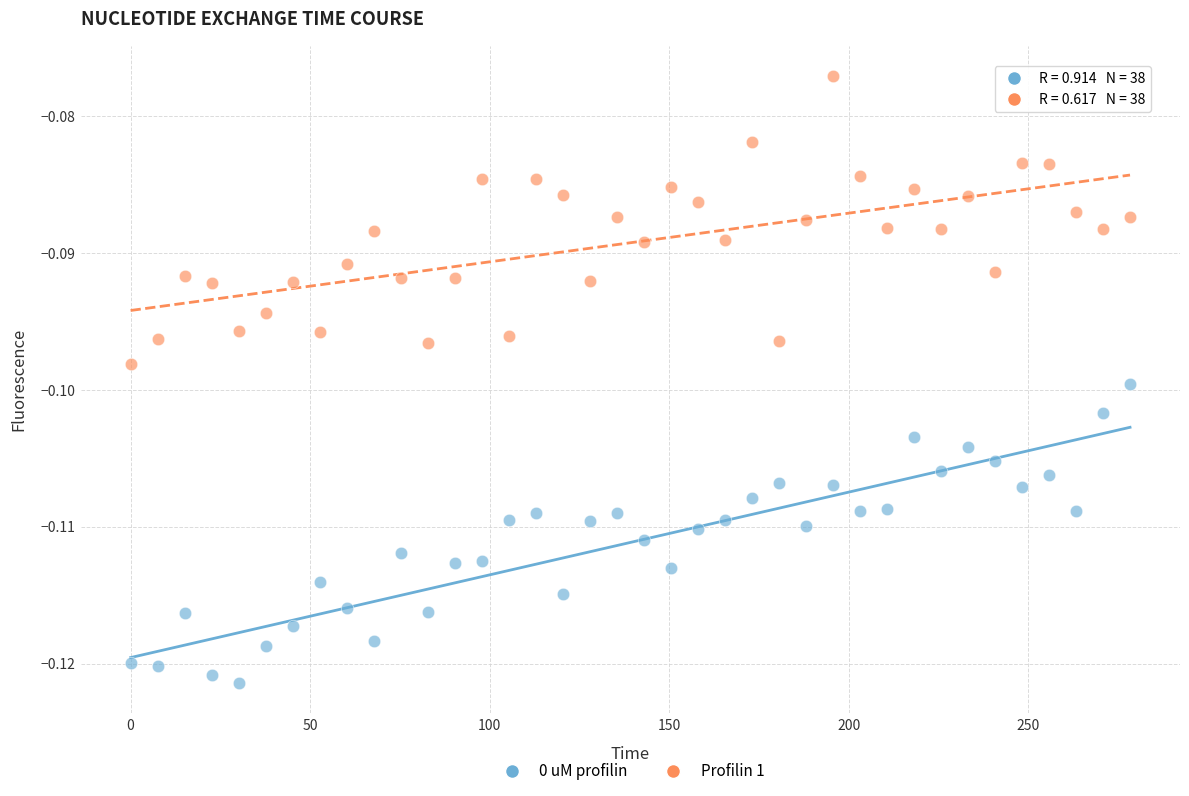

Which series reaches the minimum Y coordinate?

0 uM profilin